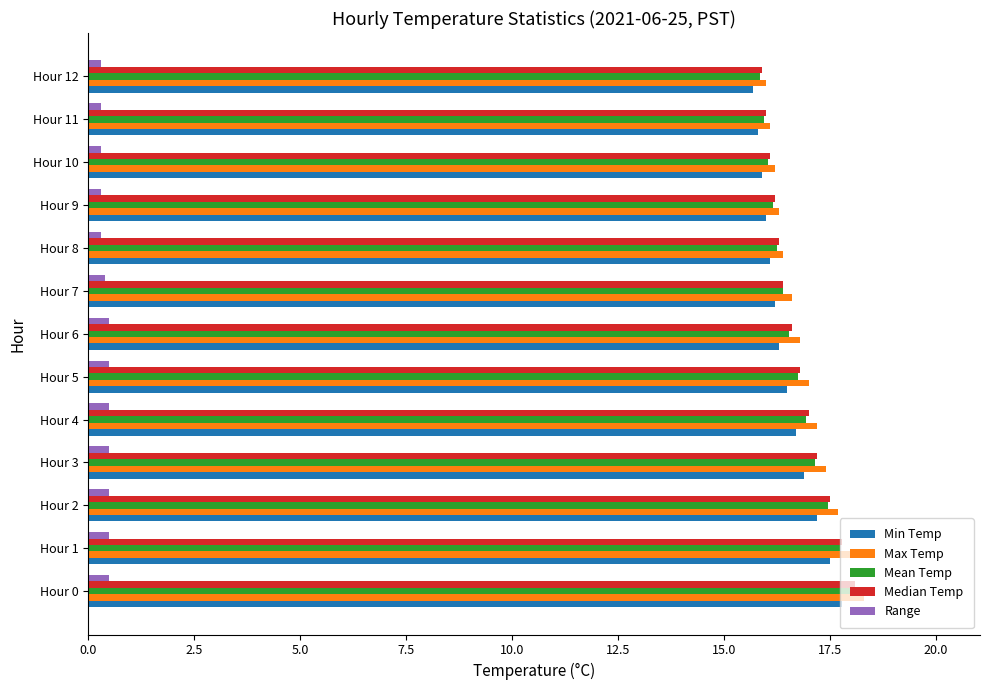

What is the average value of the Max Temp series?

16.9